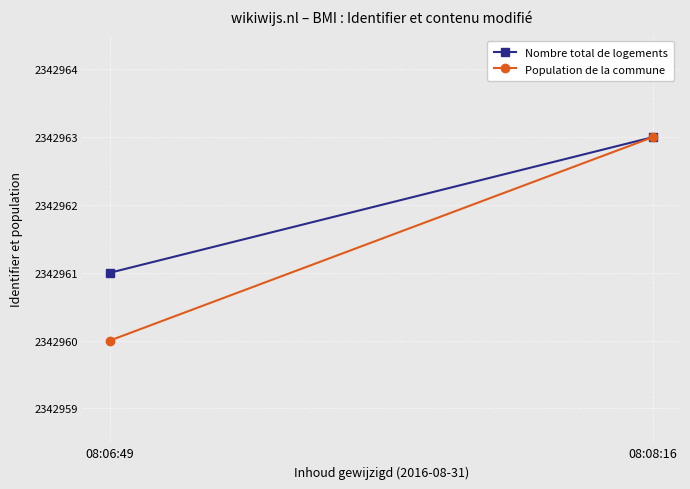

What is the sum of the Population de la commune values at 08:08:16 and 08:06:49?

4685923